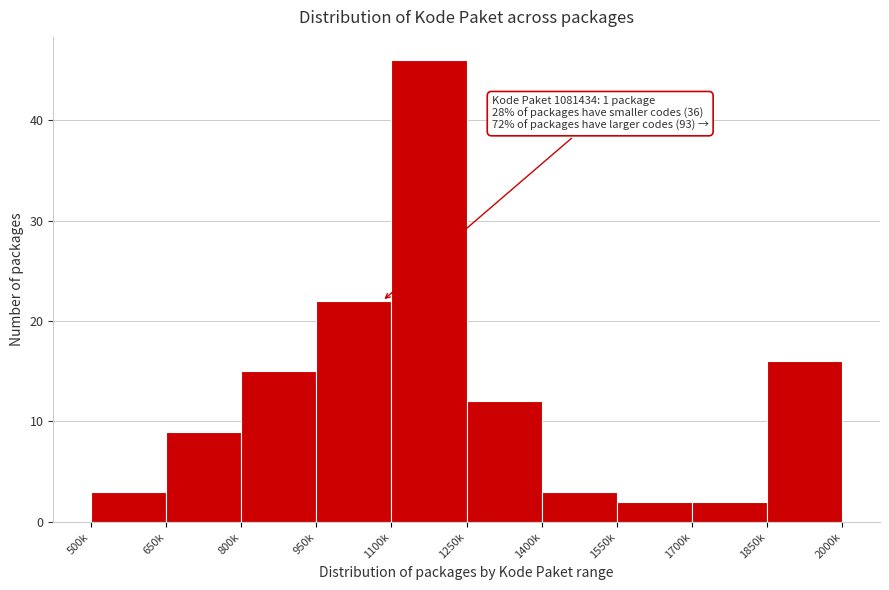

Reading right to left, extract all data points from this chart.

1850k=16	1700k=2	1550k=2	1400k=3	1250k=12	1100k=46	950k=22	800k=15	650k=9	500k=3